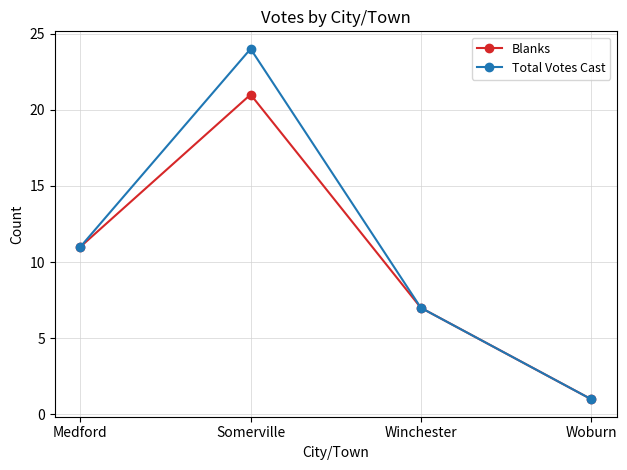

Rank the series by their maximum value, from lowest to highest.

Blanks, Total Votes Cast